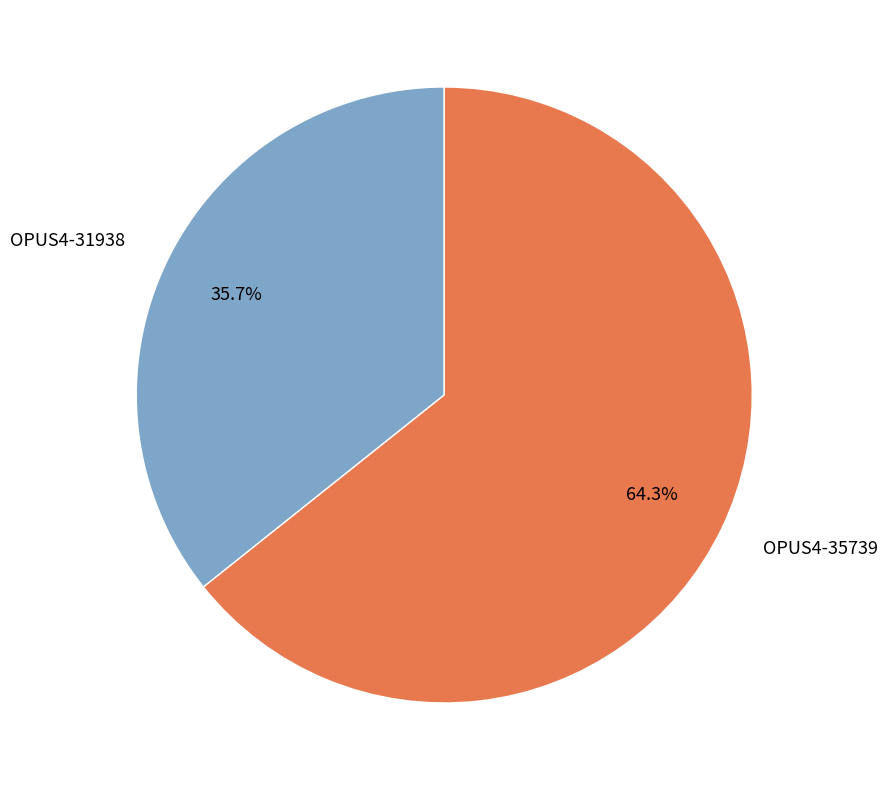

Is there any slice that represents more than half of the pie?

Yes